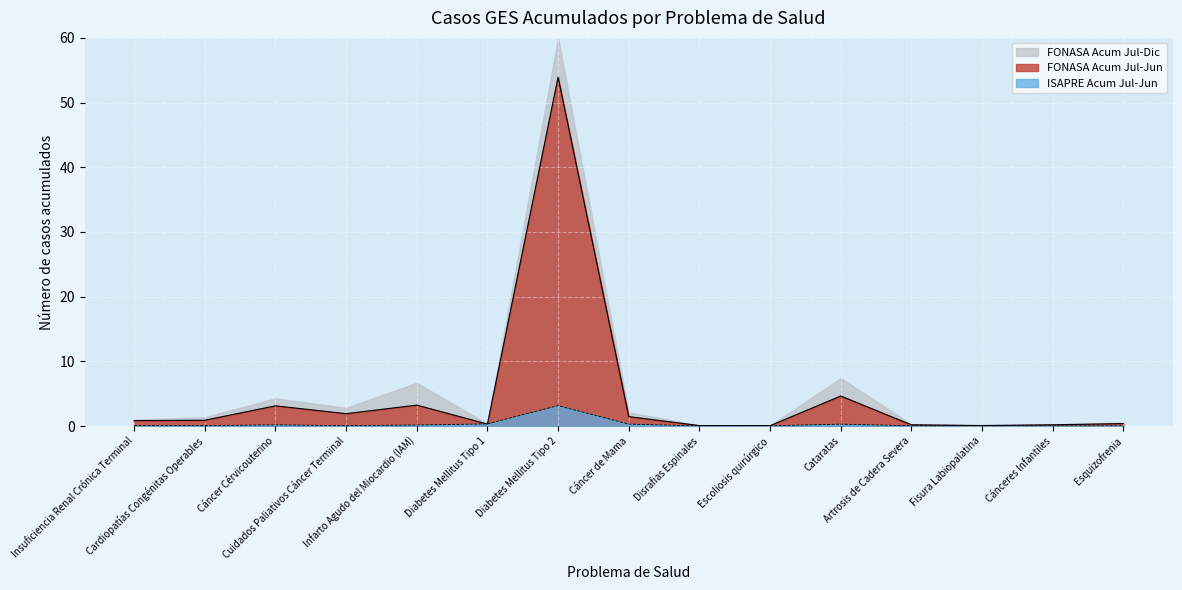

What is the label of the 5th point from the left?

Infarto Agudo del Miocardio (IAM)